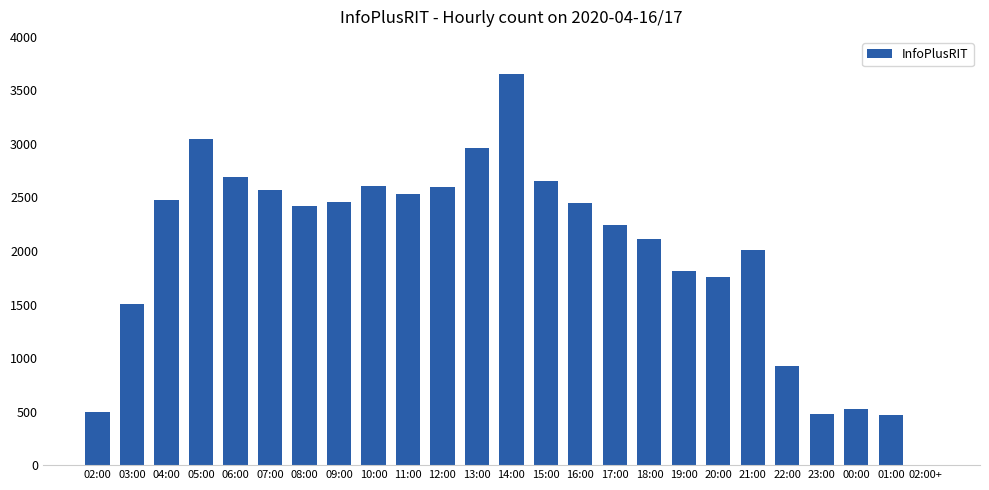

The value at 17:00 is 3089. True or false?

False